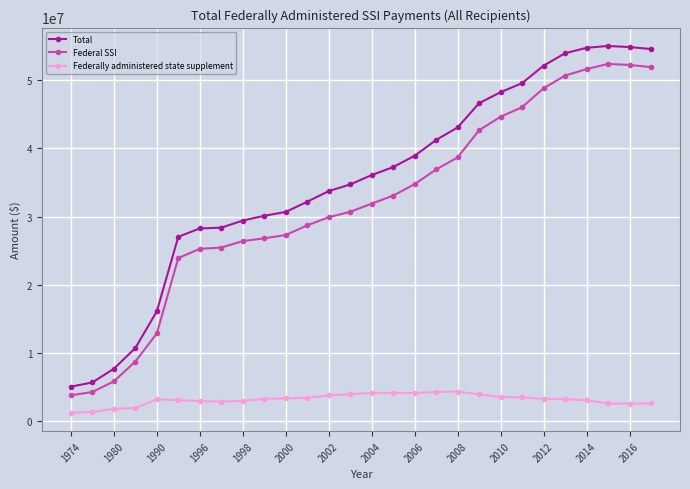

What is the value of the Federal SSI point at the 20th from the left?

42628709